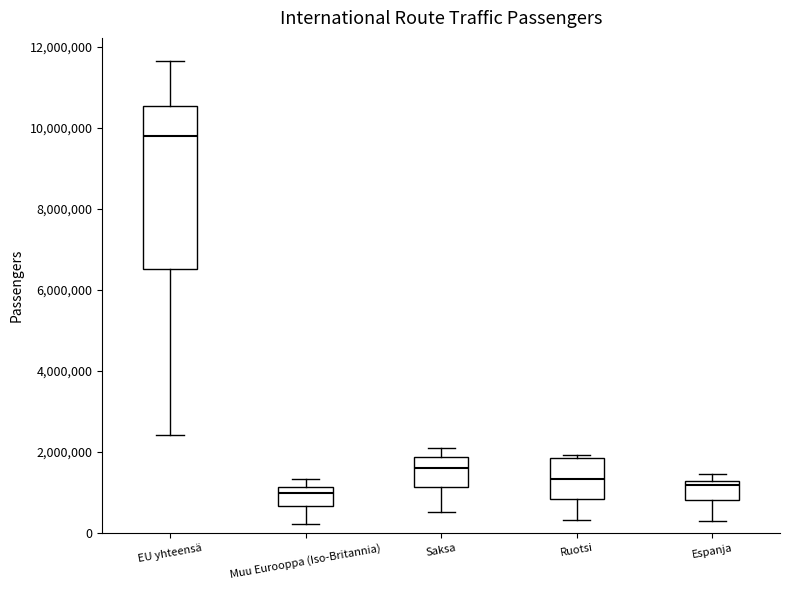

Reading left to right, transcribe this box plot: for each box, give where its median line is, the range the box spans, and where its two whiskers end, as read against the y-axis. The values are not printed on the chart, so give them approximately, as read against the axis.

EU yhteensä: median 9800000, box 6600000 to 10600000, whiskers 2400000 to 11600000
Muu Eurooppa (Iso-Britannia): median 1000000, box 600000 to 1200000, whiskers 200000 to 1400000
Saksa: median 1600000, box 1200000 to 1800000, whiskers 600000 to 2000000
Ruotsi: median 1400000, box 800000 to 1800000, whiskers 400000 to 2000000
Espanja: median 1200000 (just below the box's upper edge), box 800000 to 1200000, whiskers 400000 to 1400000